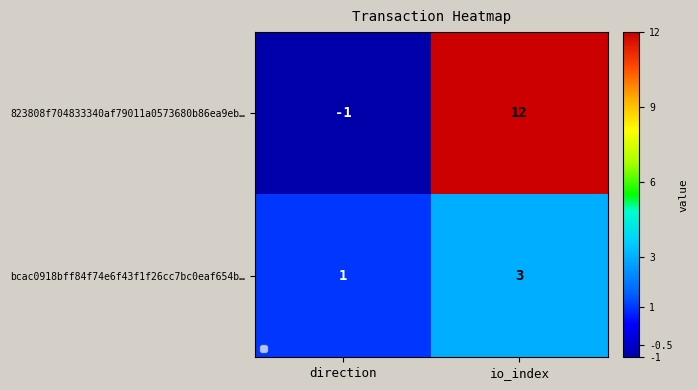

Which series has the largest total across all categories?

823808f704833340af79011a0573680b86ea9eb…